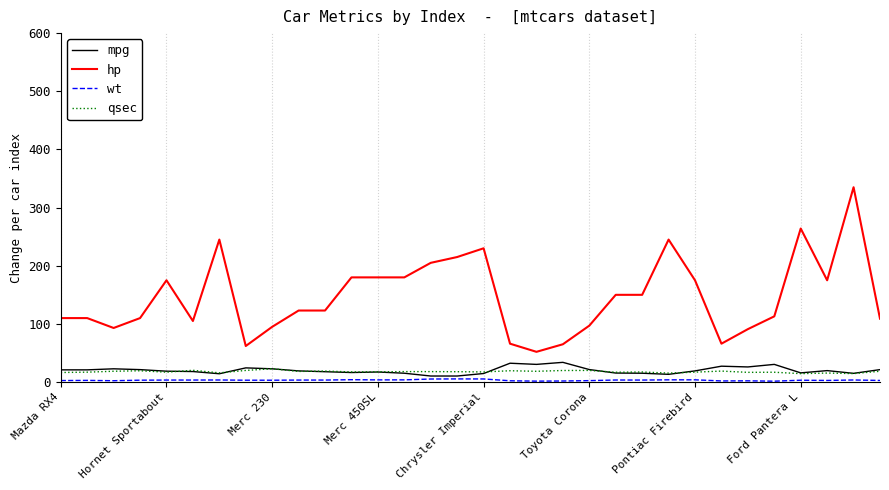

Which series has the widest spread of values?

hp